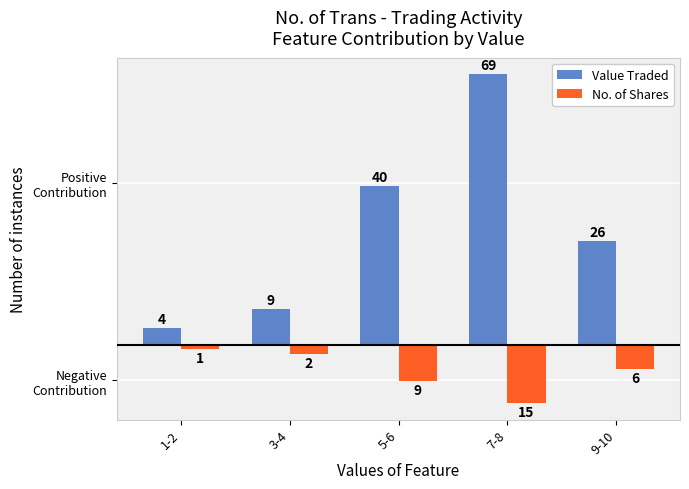

Does the chart contain any negative values?

Yes